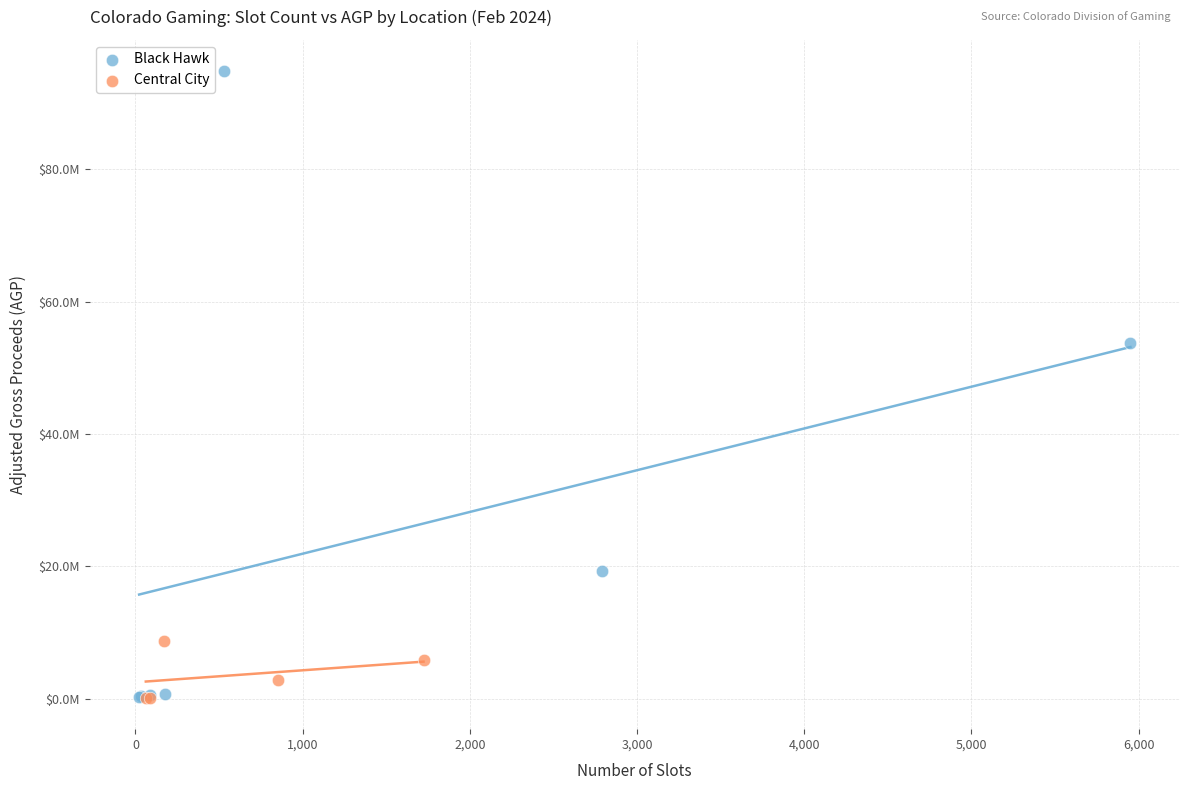

What are all the series names shown in the legend?

Black Hawk, Central City